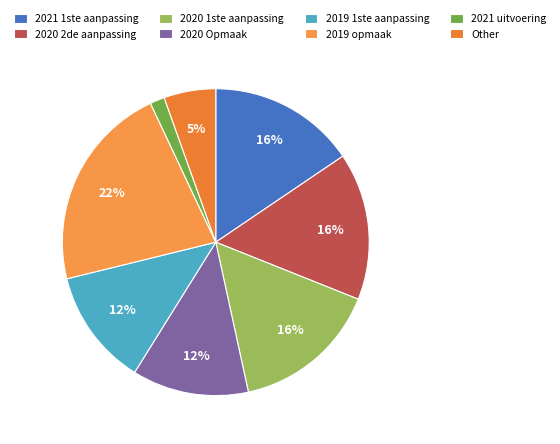

The 2020 Opmaak slice represents 24% of the pie. True or false?

False